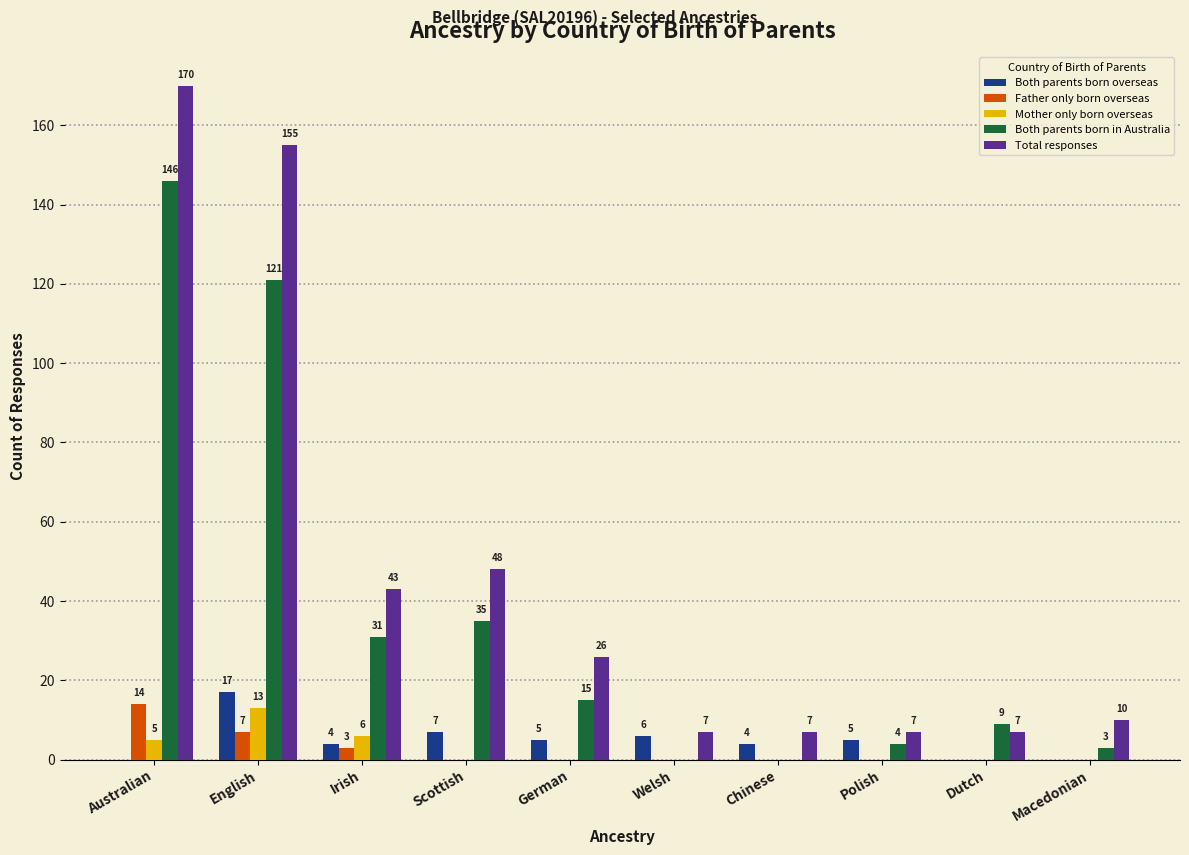

Between Scottish and German, which series saw the biggest shift?

Total responses